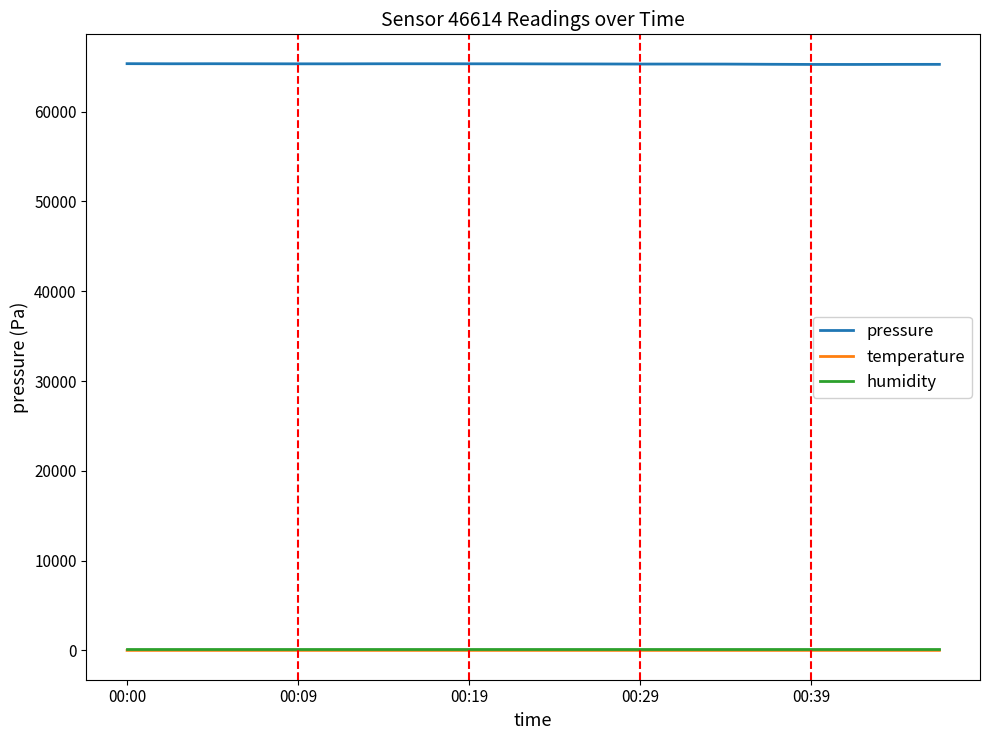

Does the chart display data point markers on the line(s)?

No